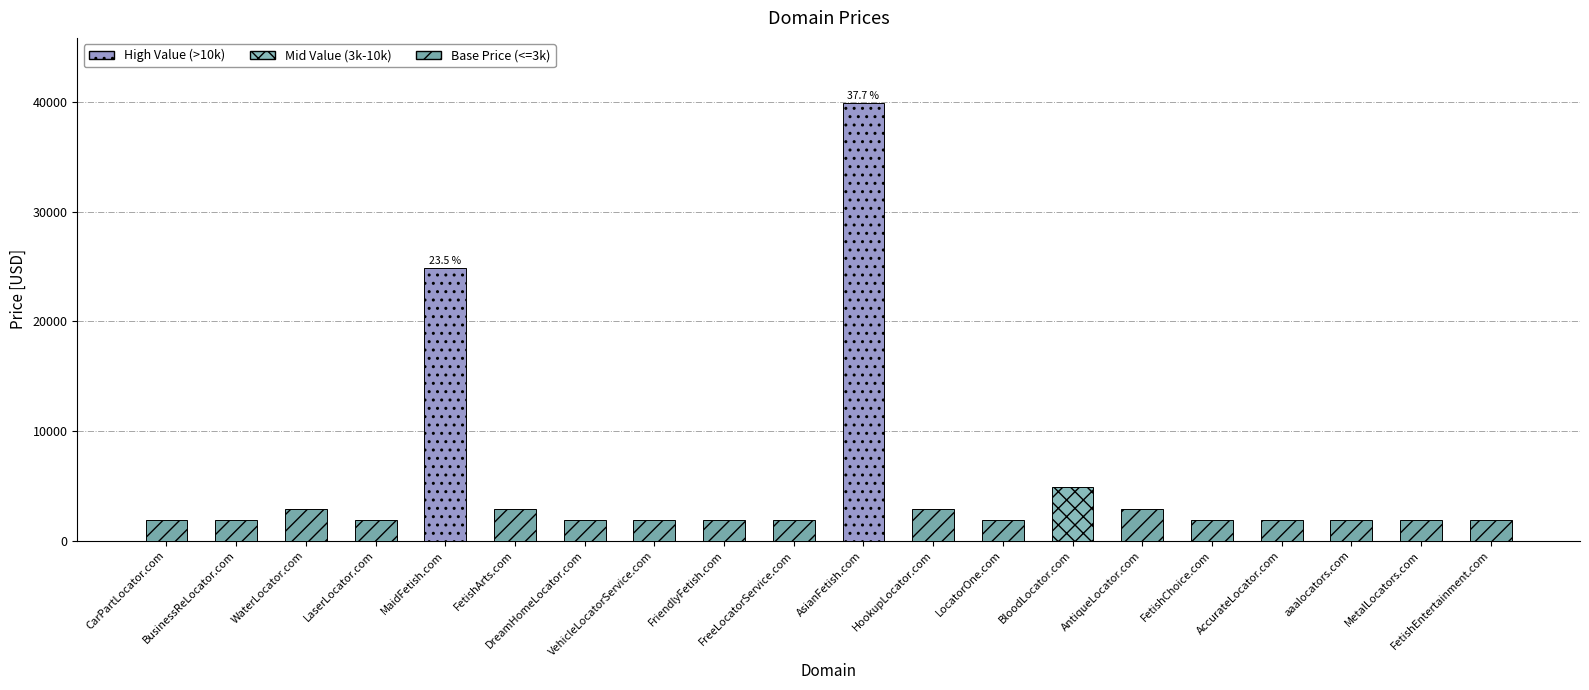

Where is the data nearest to the value 20888?

MaidFetish.com